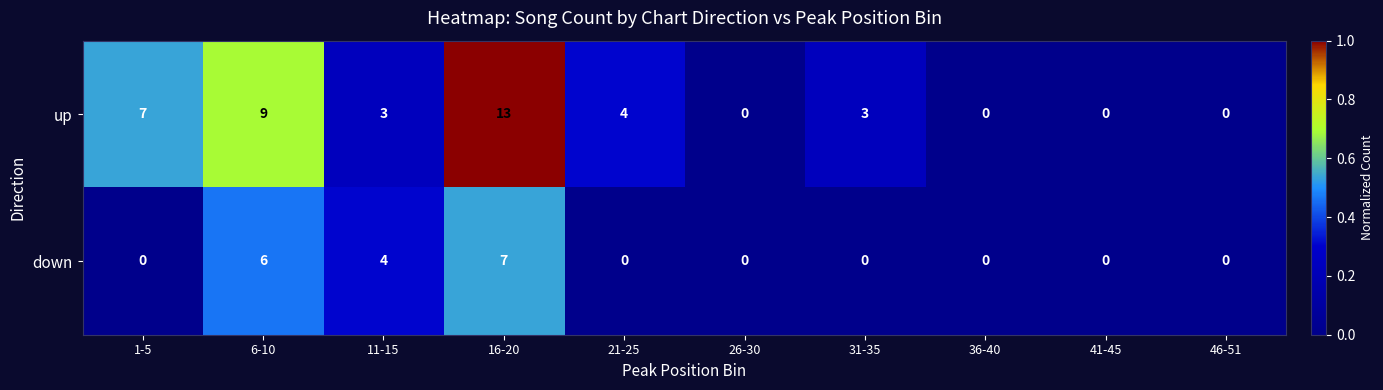

How many distinct data groups are displayed?

2